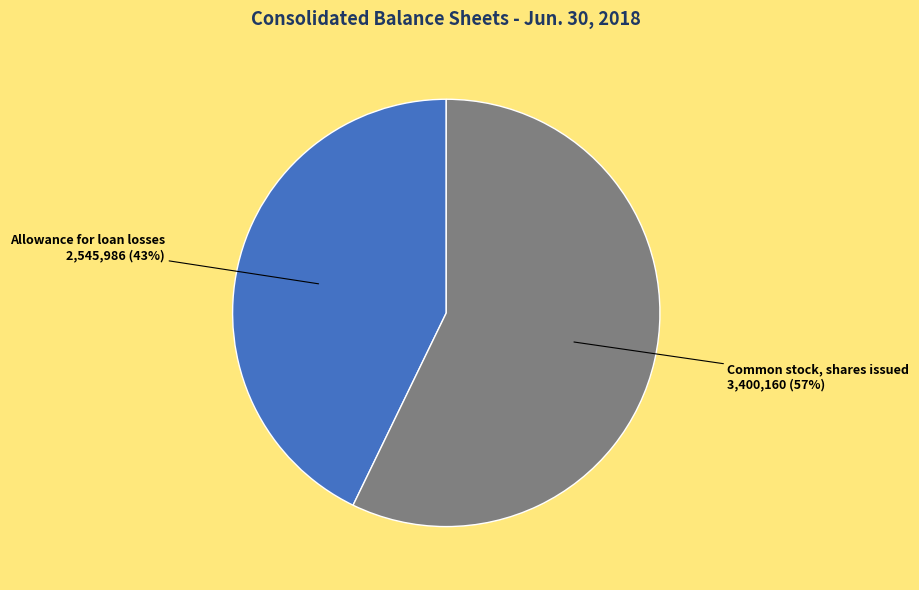

Which has a higher value, Allowance for loan losses or Common stock, shares issued?

Common stock, shares issued